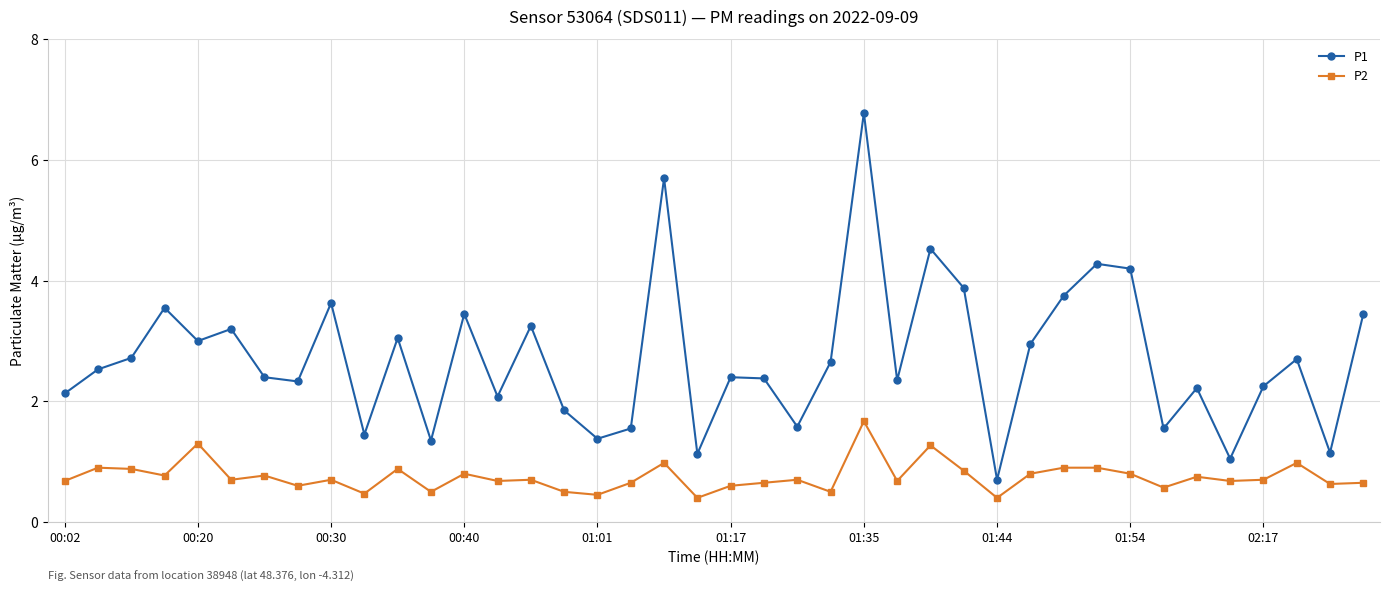

True or false: P2 and P1 intersect in this chart.

False